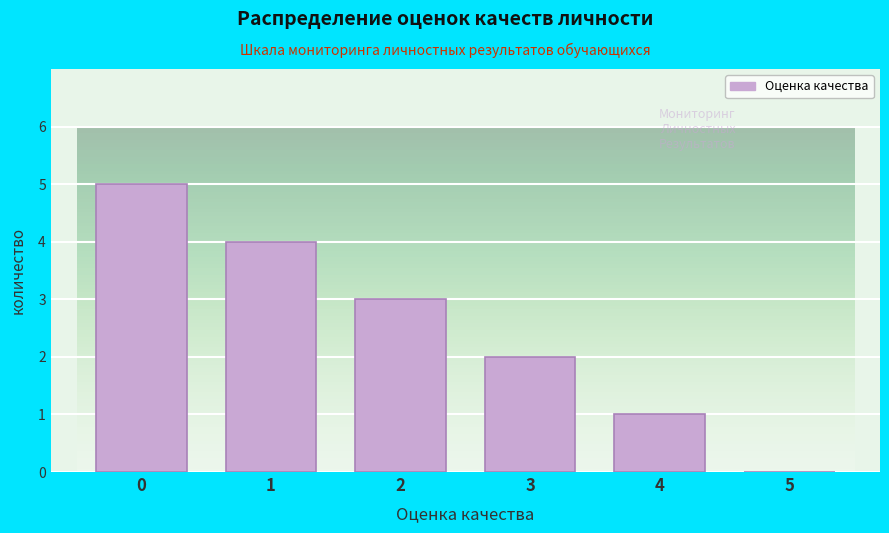

Reading left to right, extract all data points from this chart.

0=5	1=4	2=3	3=2	4=1	5=0